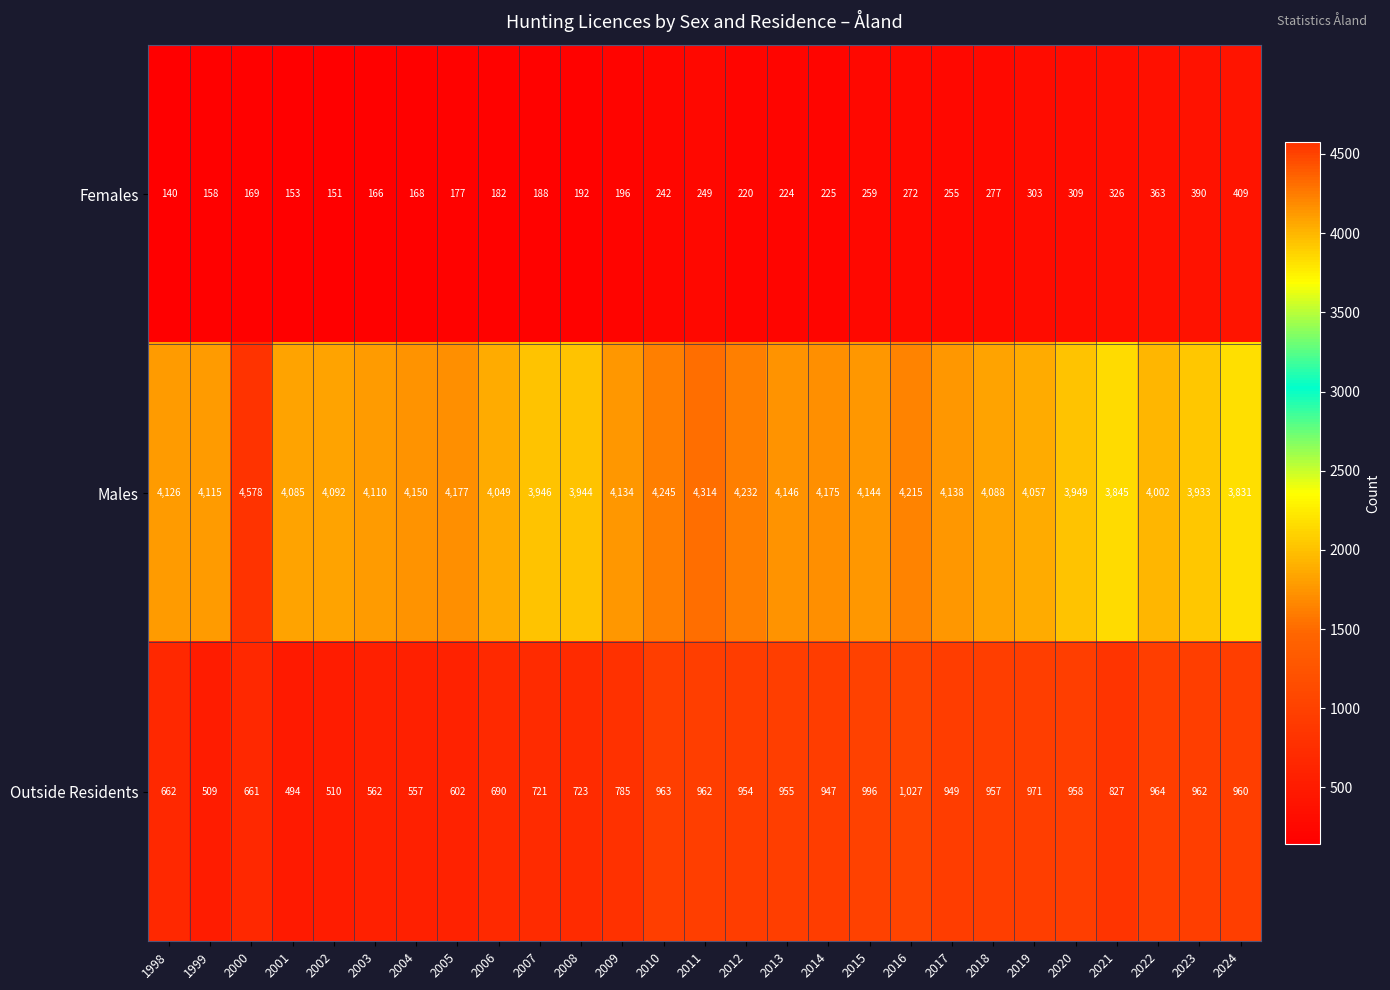

How many data points does each series have?

27